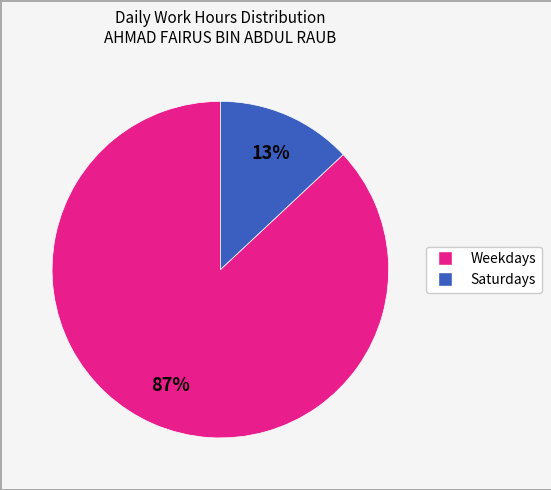

Is there any slice that represents more than half of the pie?

Yes